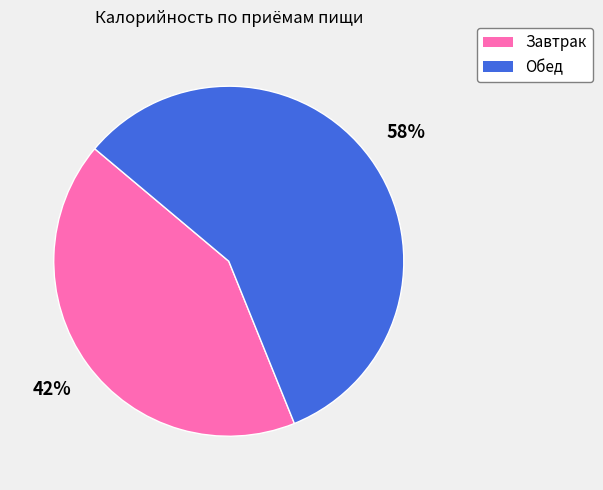

Is the sum of Обед and Завтрак greater than half?

Yes